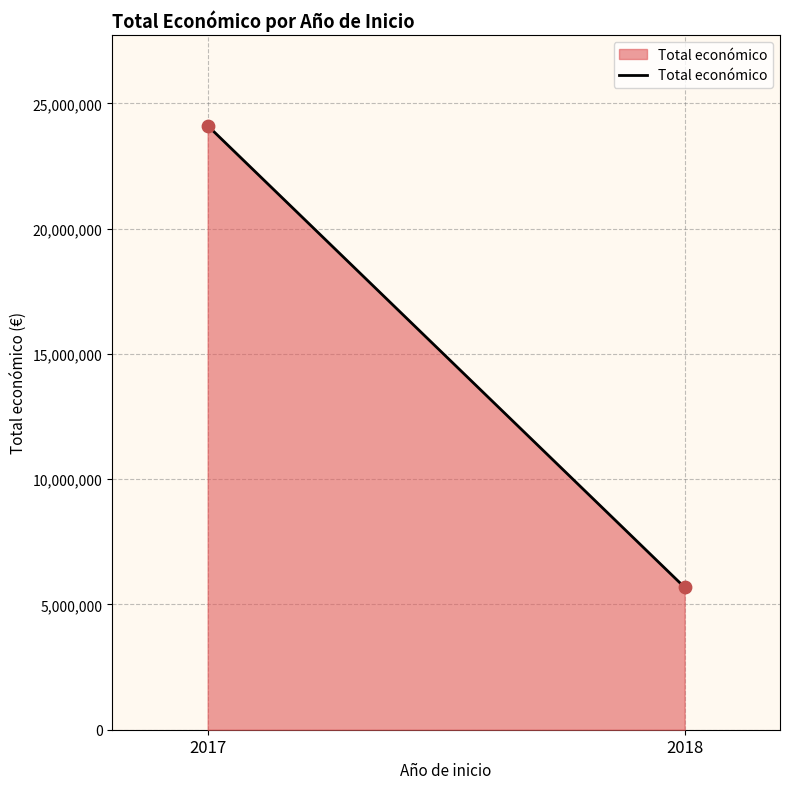

What is the average X value?

2018